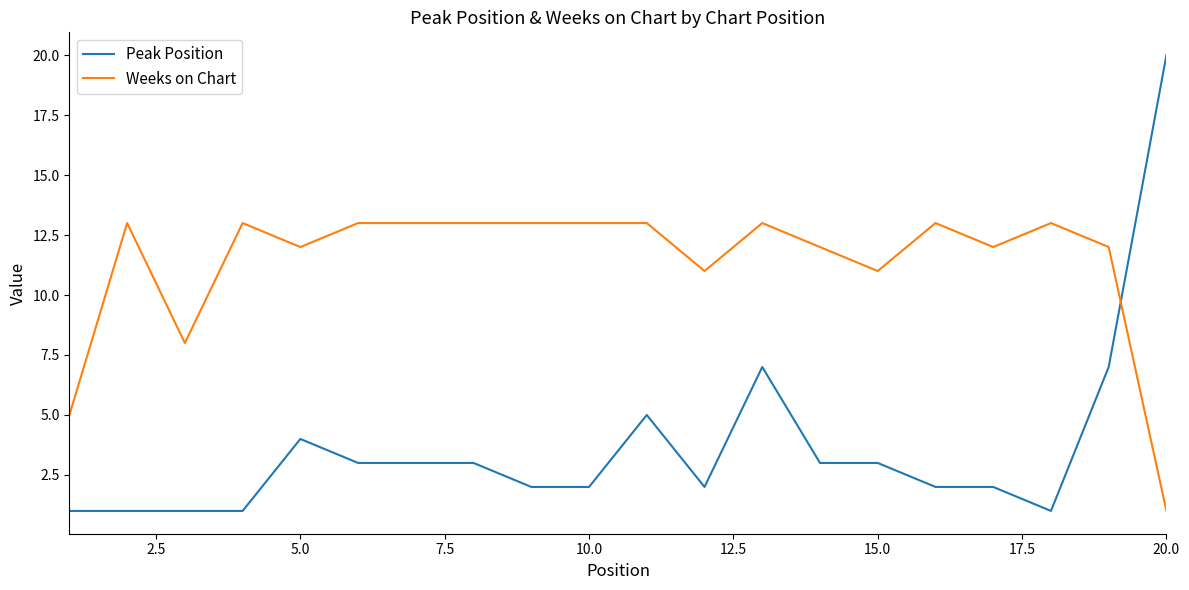

What is the average value of the Weeks on Chart series?

11